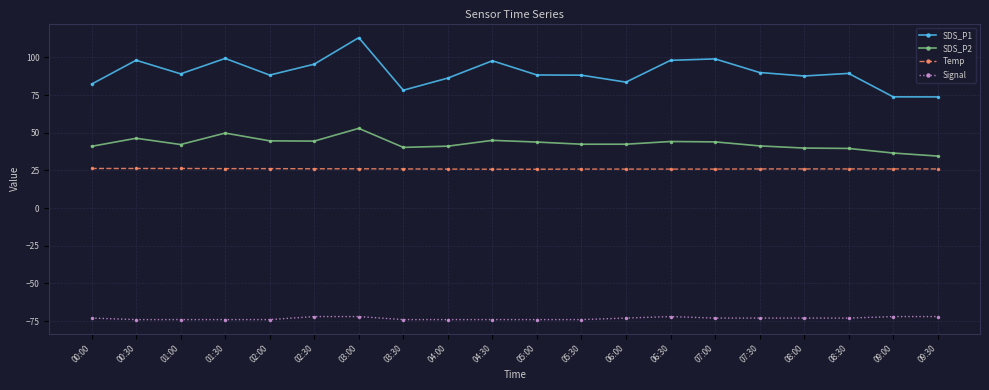

True or false: Signal has a value of -44.7 at 03:00.

False